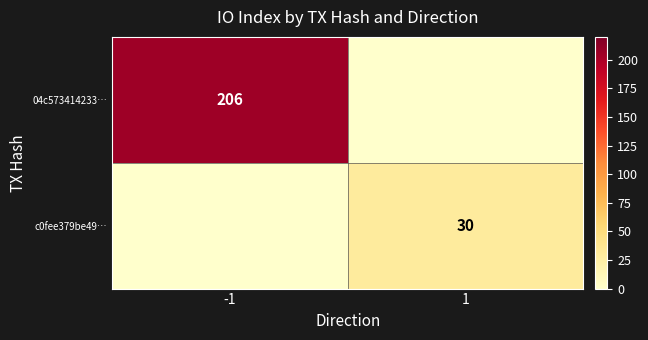

At how many categories does at least one series exceed 79?

1